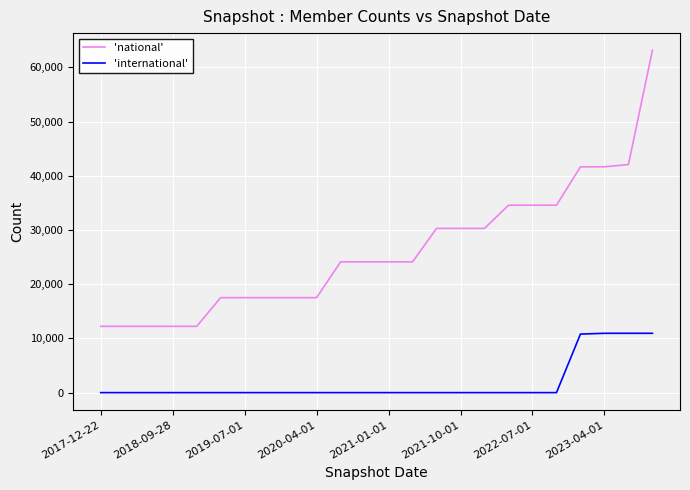

Which series has the widest spread of values?

'national'